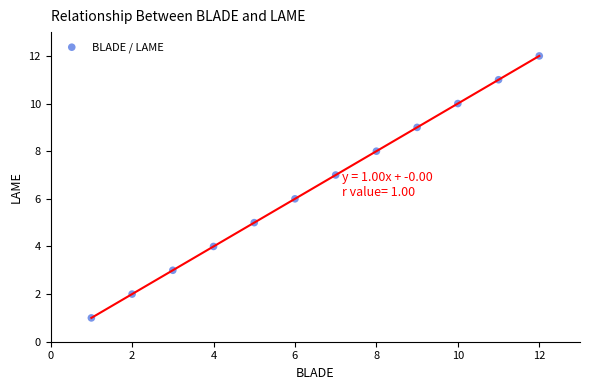

What is the range of X values (max minus min)?

11